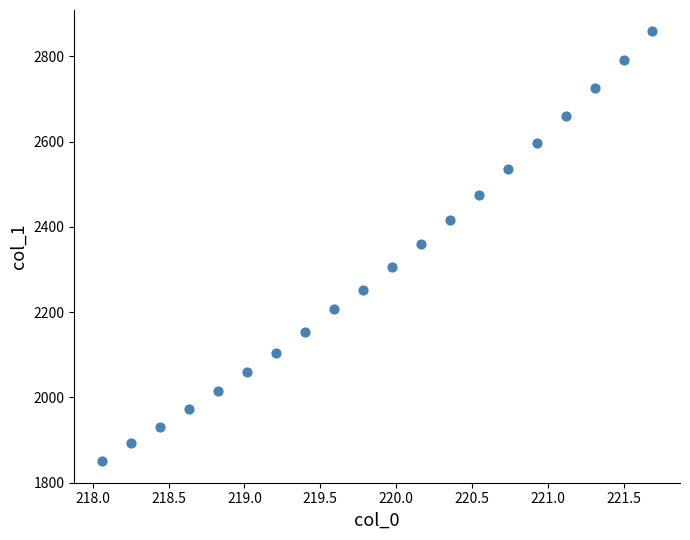

What is the range of X values (max minus min)?

3.6